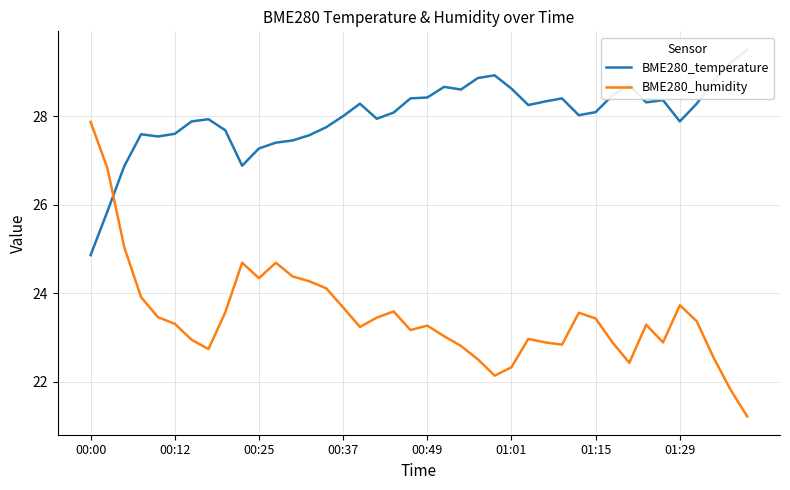

At which label does BME280_humidity reach its peak?

00:00